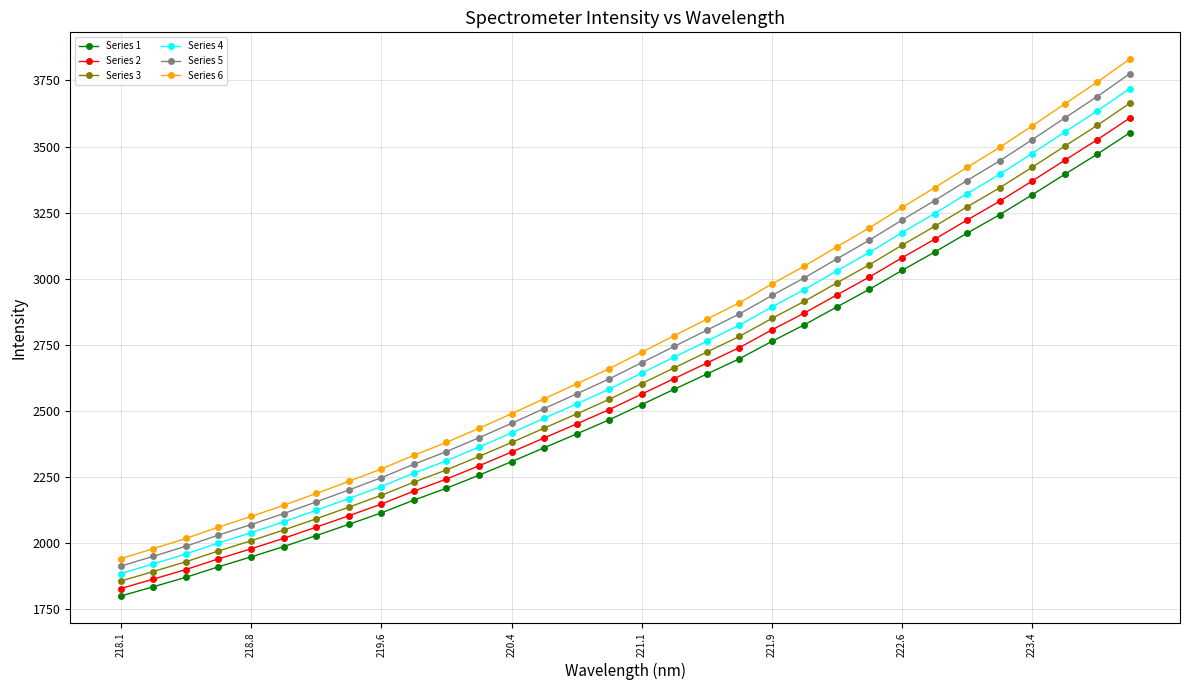

What is the difference between the maximum and minimum values in the Series 3 series?

1807.4